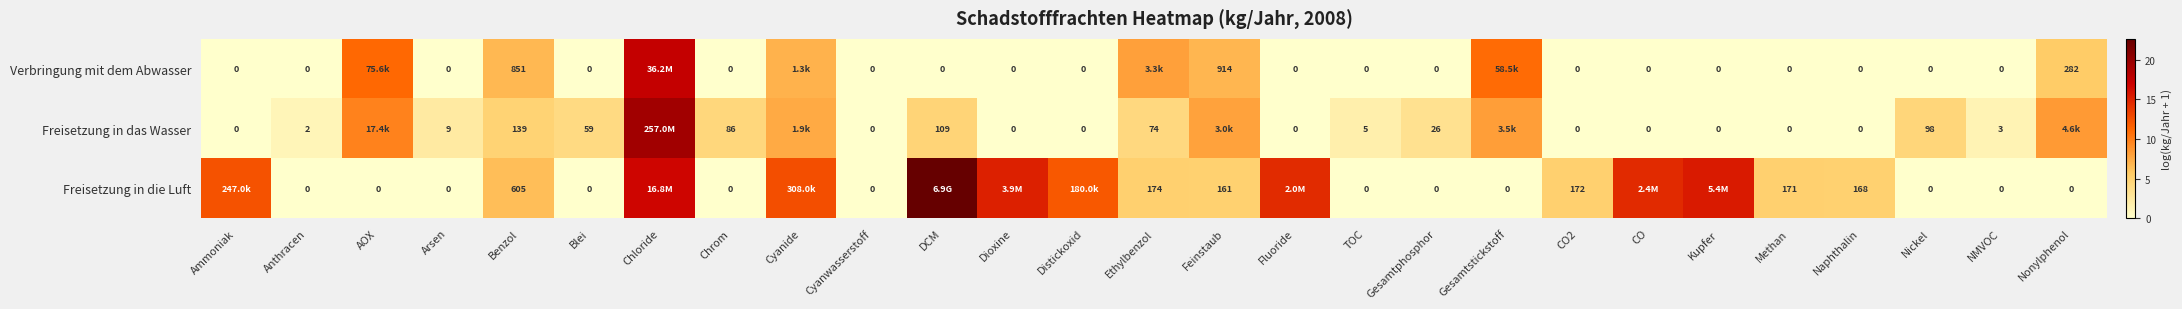

Which series changed the most between Anthracen and TOC?

Freisetzung in das Wasser